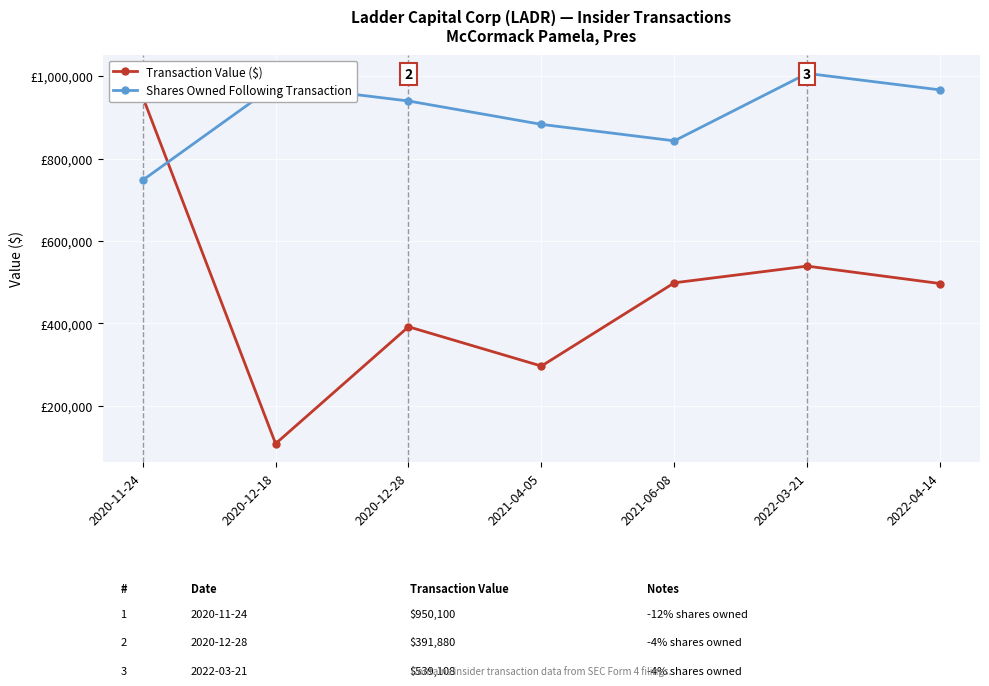

What is the total value across all series at 2020-11-24?

1697685